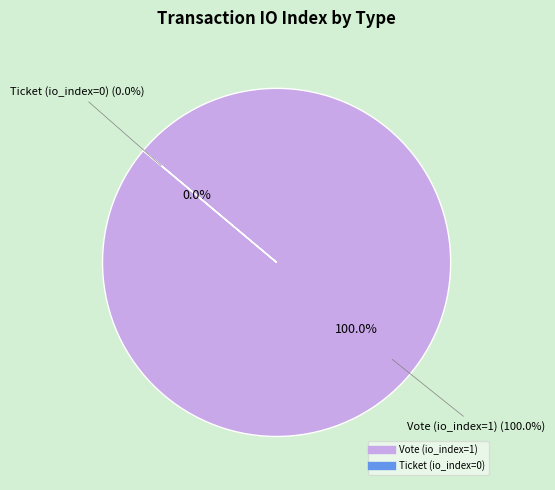

Does Vote (io_index=1) account for over 50% of the chart?

Yes